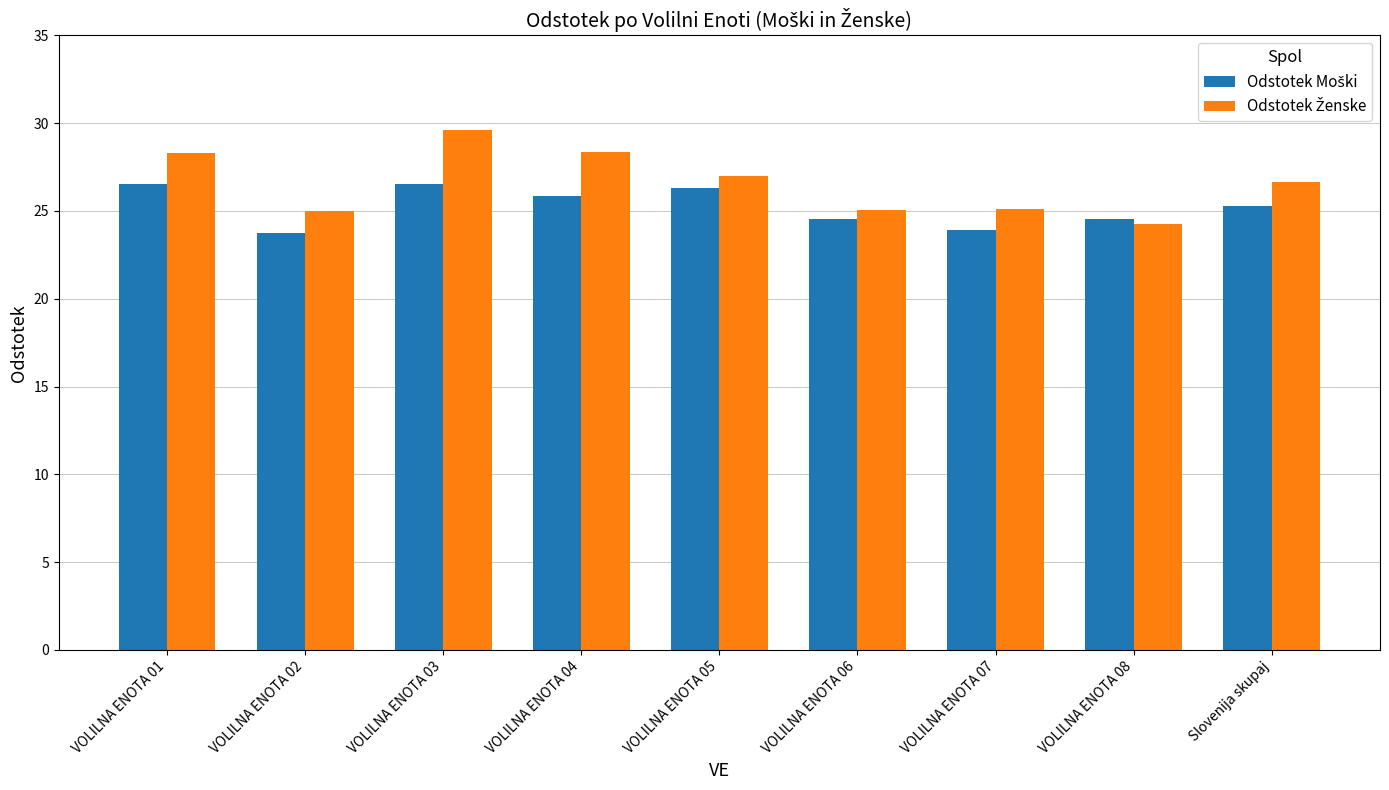

What is the difference between the highest and lowest values at VOLILNA ENOTA 03?

3.1